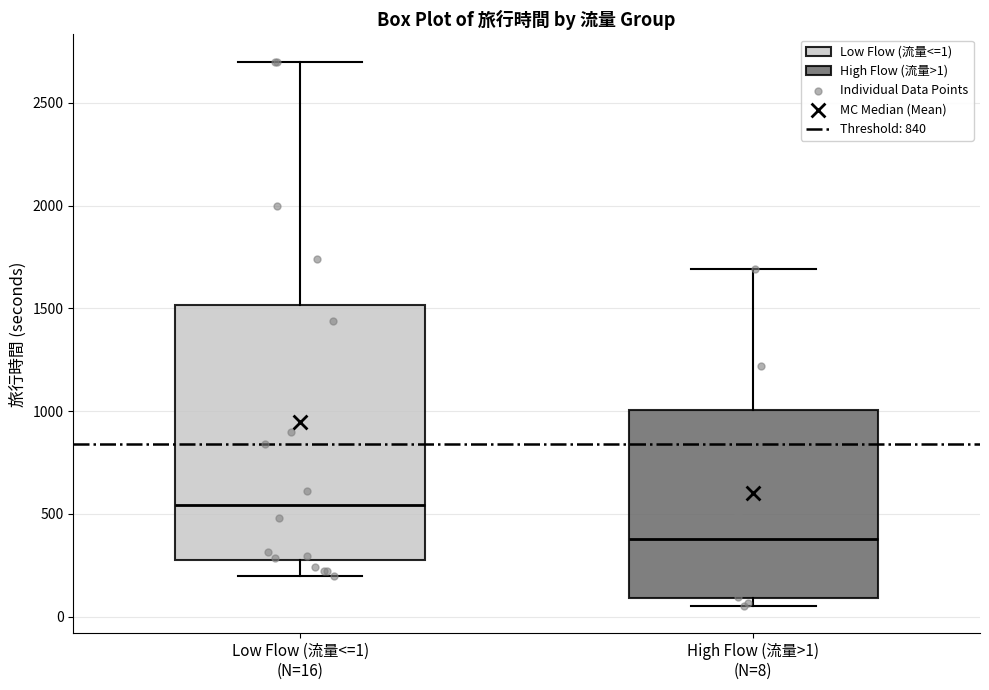

Which box is the tallest, from its lower edge to its upper edge?

Low Flow (流量<=1) (N=16)